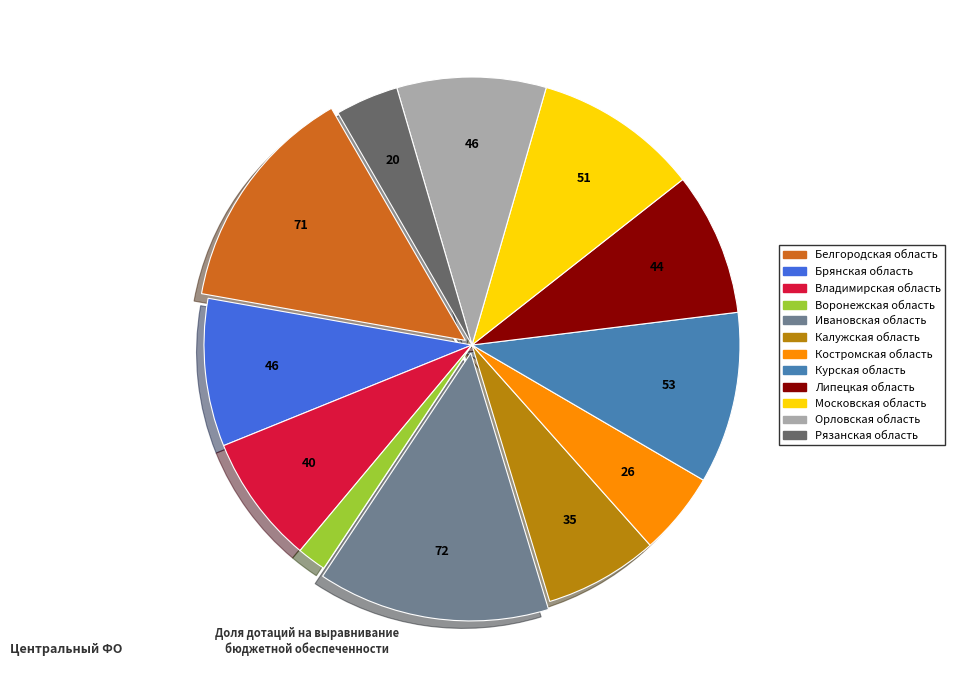

True or false: Ивановская область accounts for 14% of the total.

True